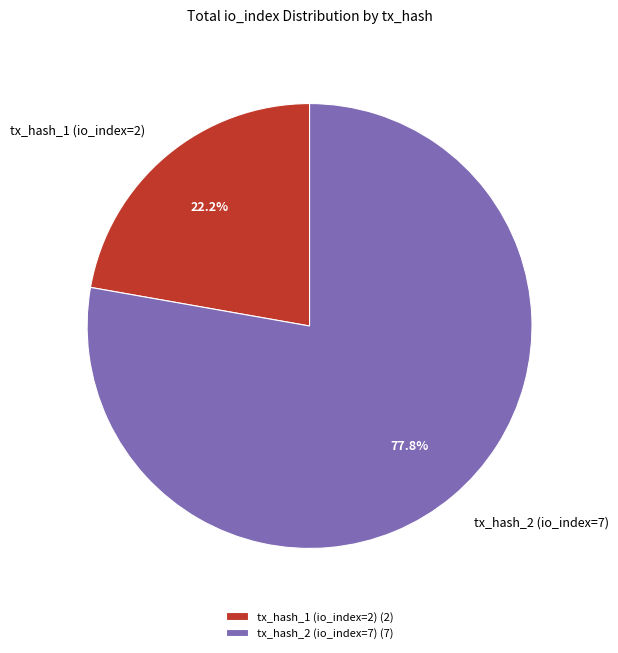

Is the sum of tx_hash_2 (io_index=7) and tx_hash_1 (io_index=2) greater than half?

Yes